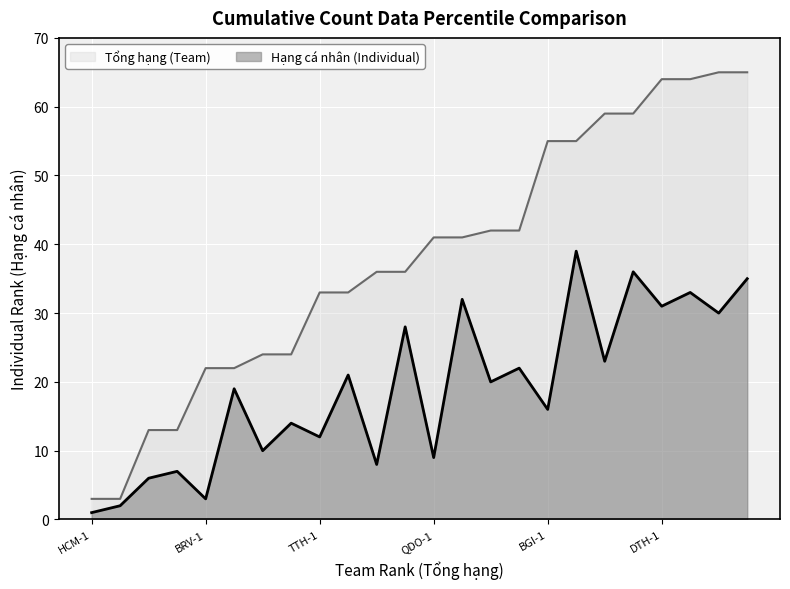

How many lines are shown in the chart?

2